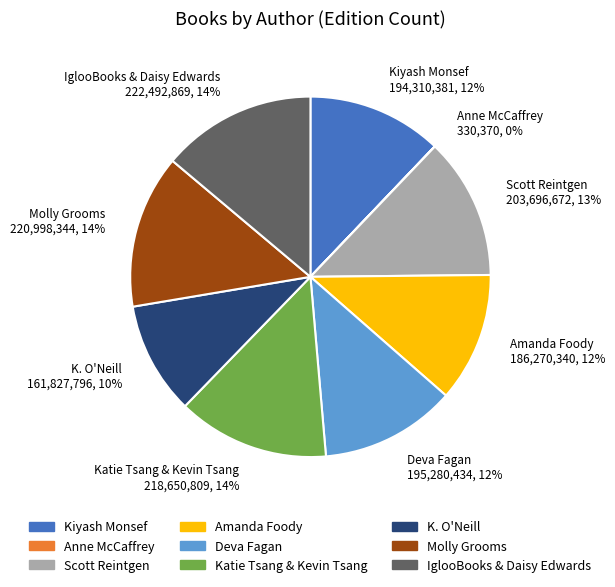

Does K. O'Neill 161,827,796, 10% represent more than half of the total?

No